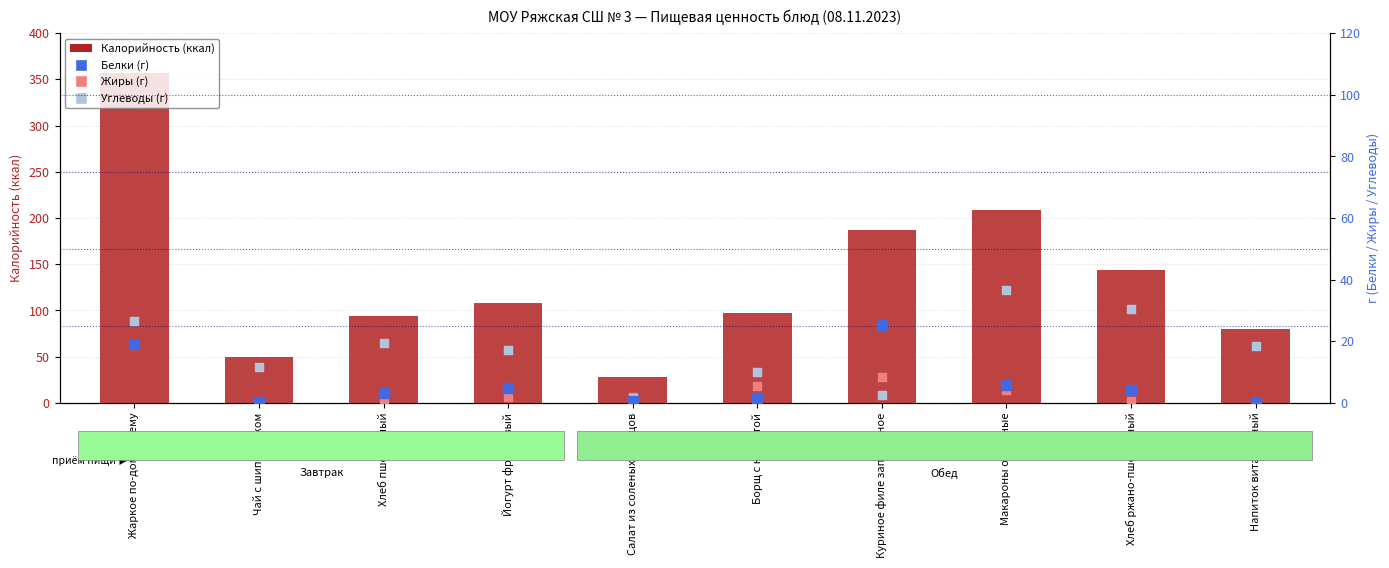

Which series has the widest spread of Y values?

Калорийность